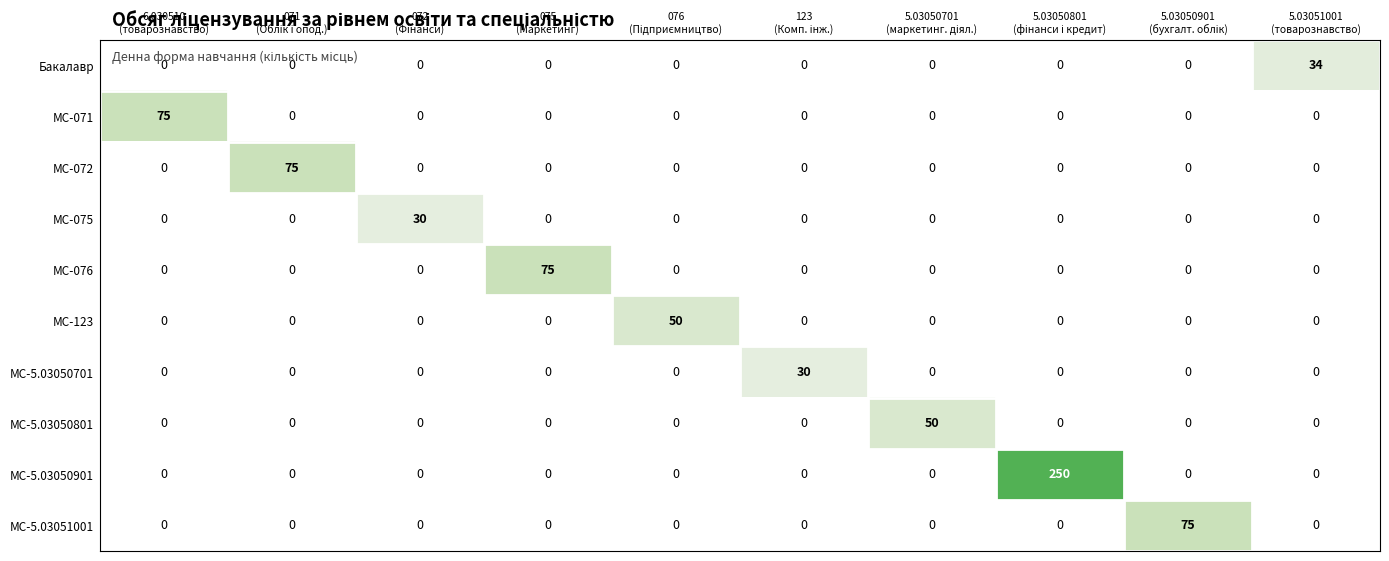

Which series has the largest range (max minus min)?

МС-5.03050901